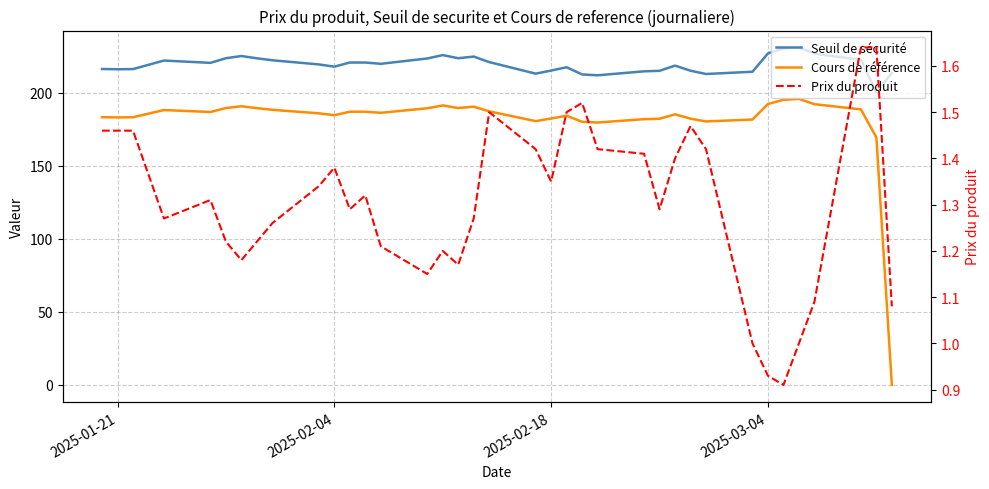

Count the number of data series in this chart.

3